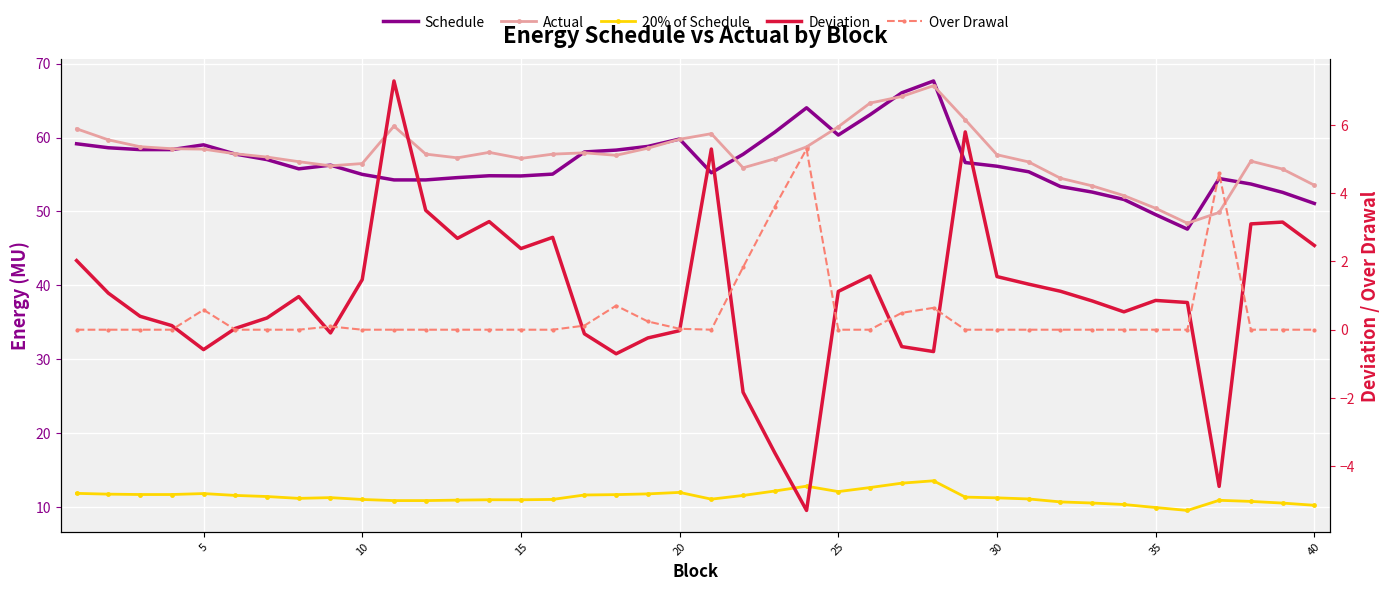

How many series are shown in this chart?

5